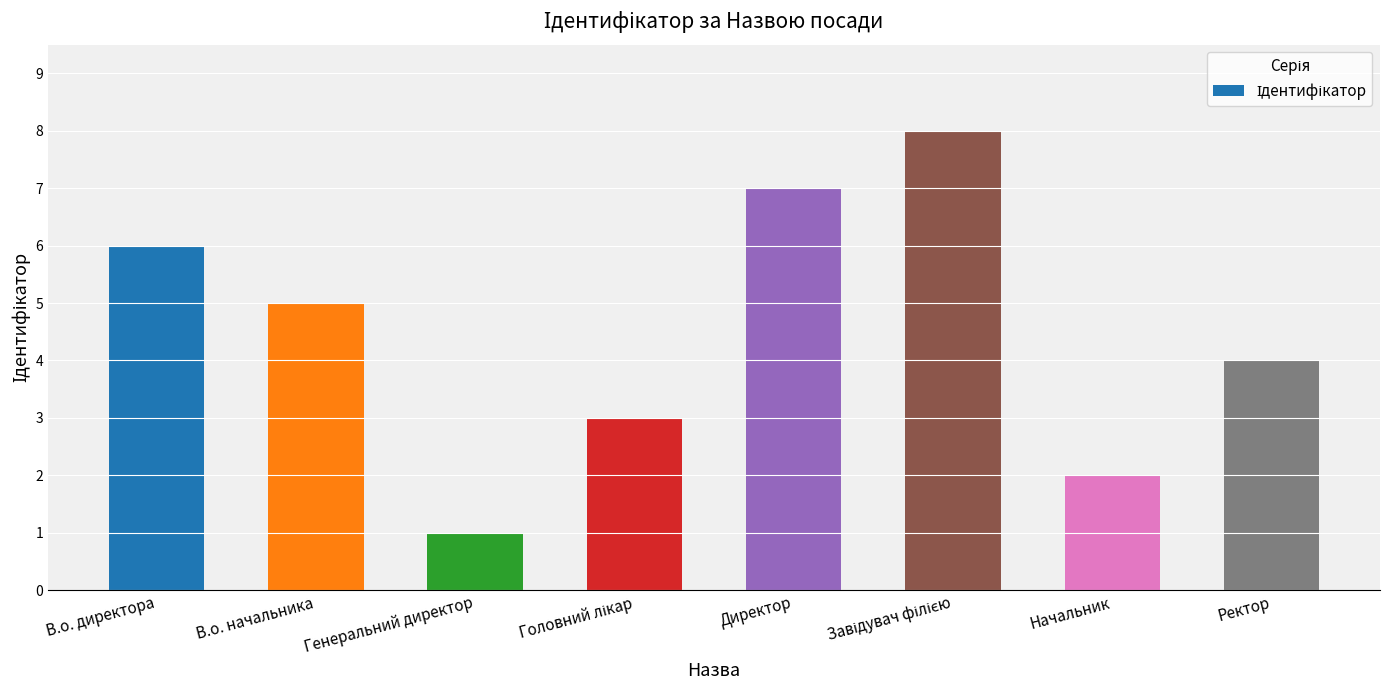

Does the chart contain any negative values?

No